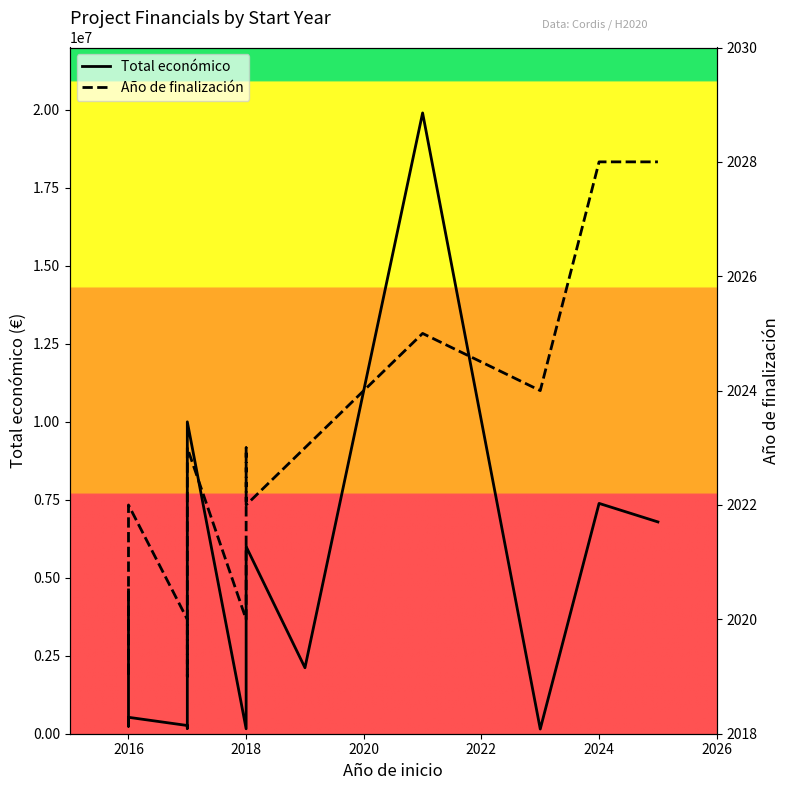

At how many categories does at least one series exceed 5625371?

6